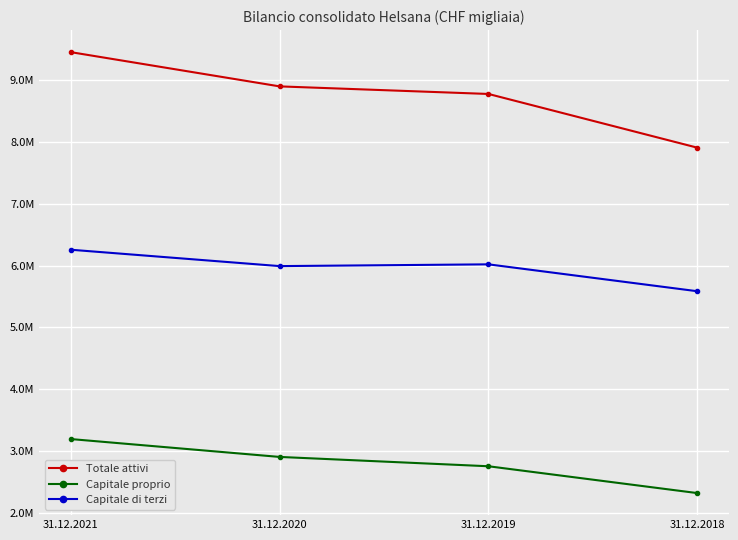

Which label corresponds to the smallest value in the chart?

31.12.2018